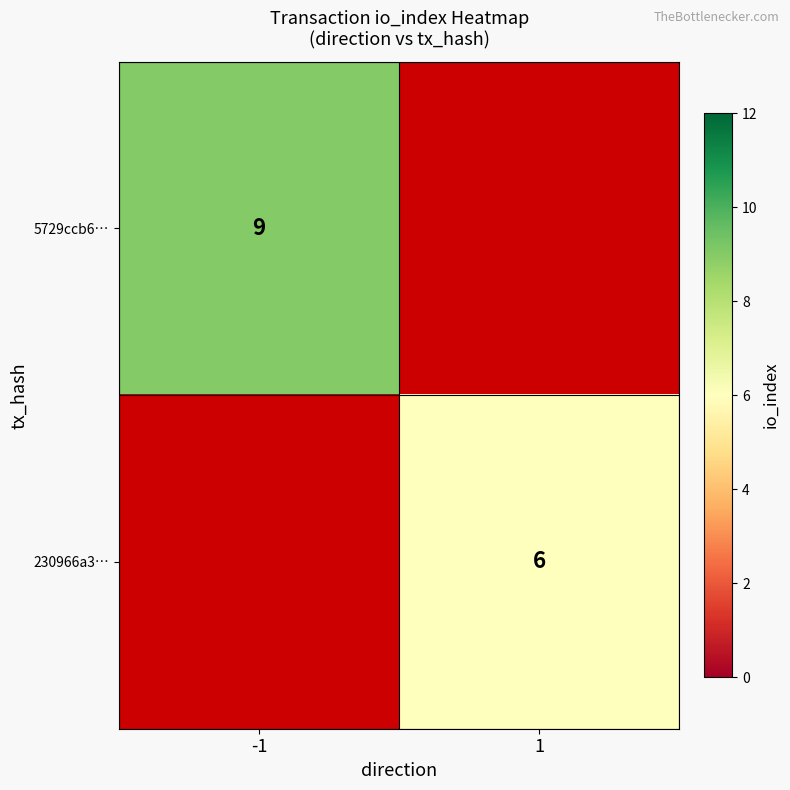

True or false: 230966a3… has a value of 2 at 1.

False